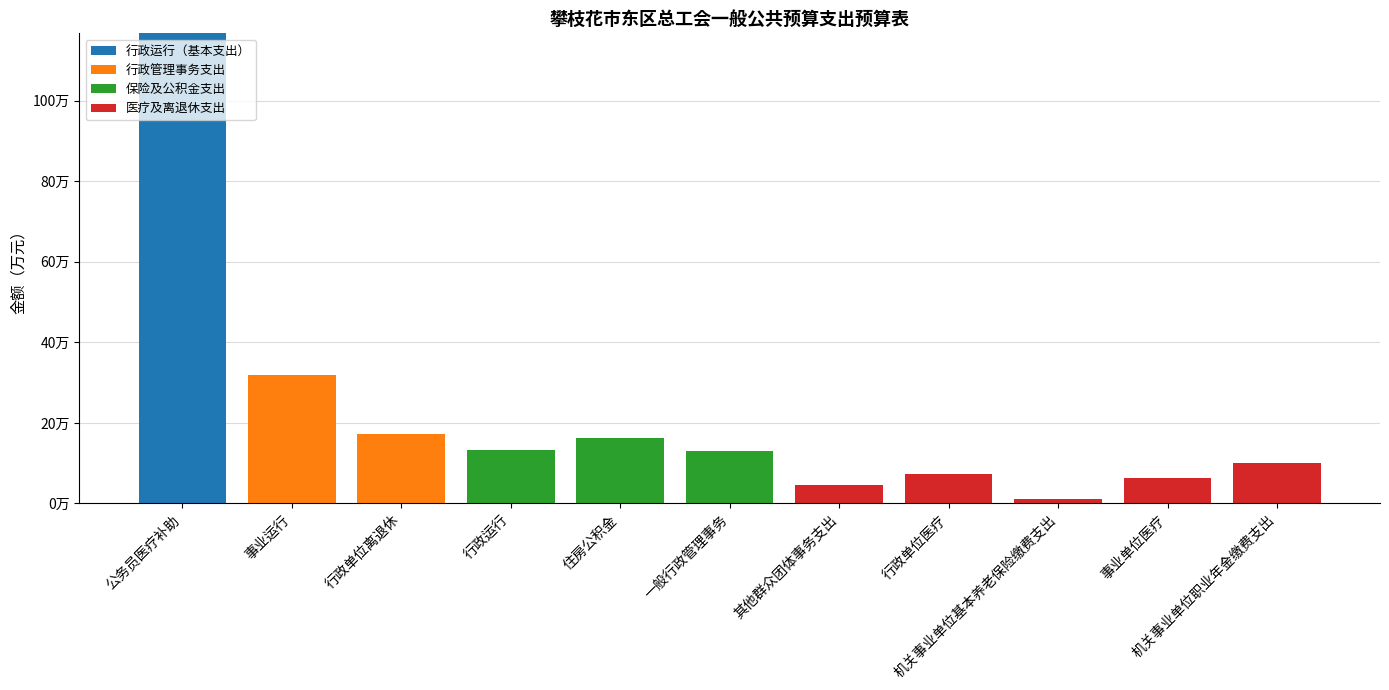

Does the chart contain stacked bars?

Yes